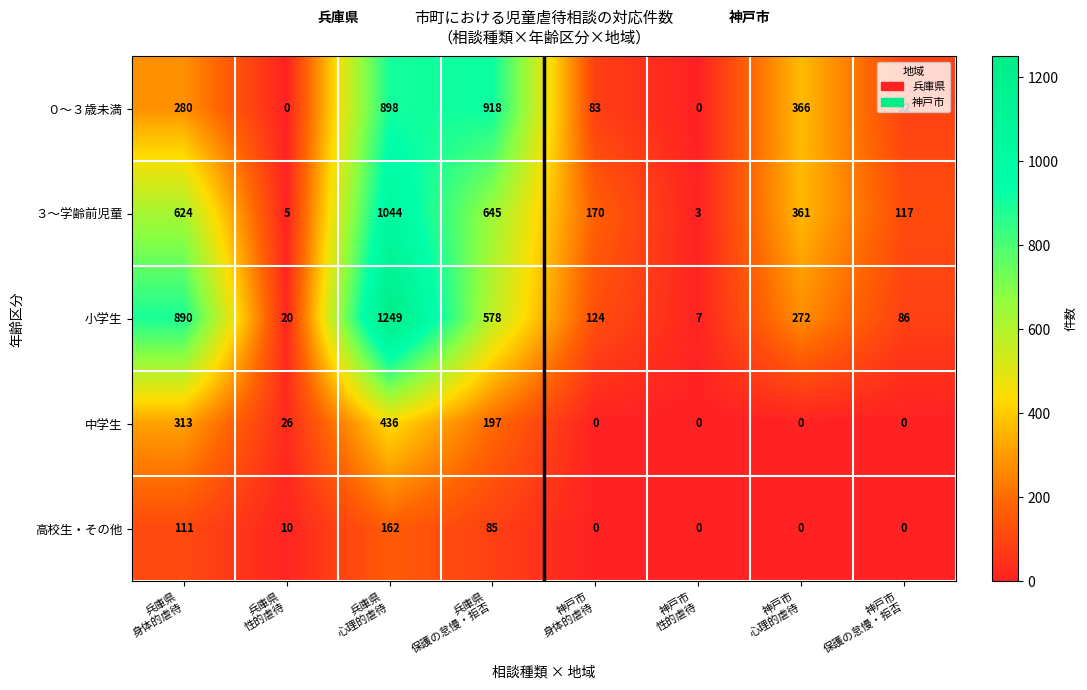

Which series has the largest range (max minus min)?

小学生